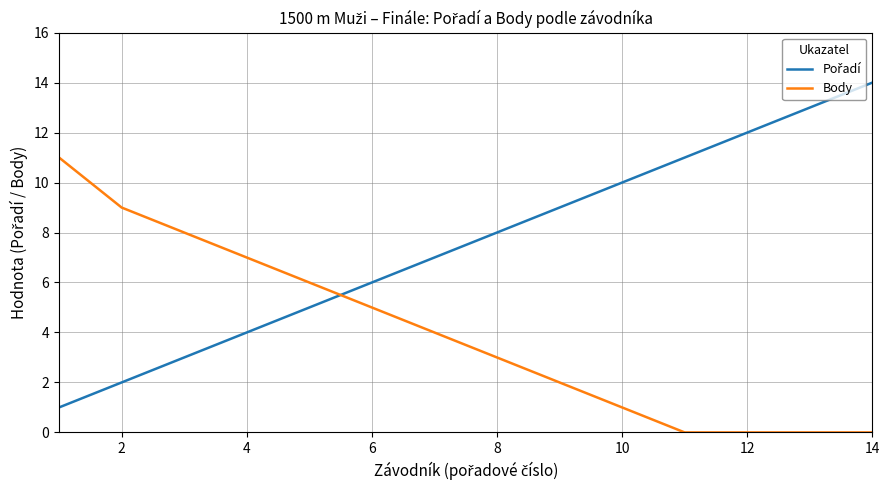

What is the greatest value displayed?

14